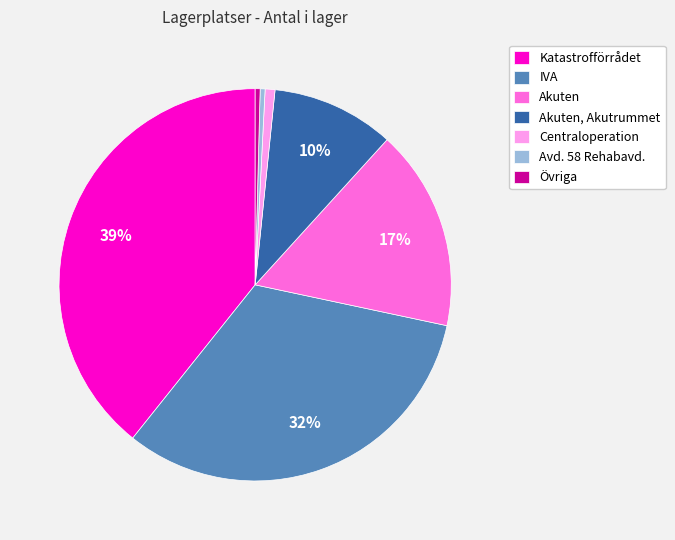

Which category has the biggest portion of the pie?

Katastrofförrådet